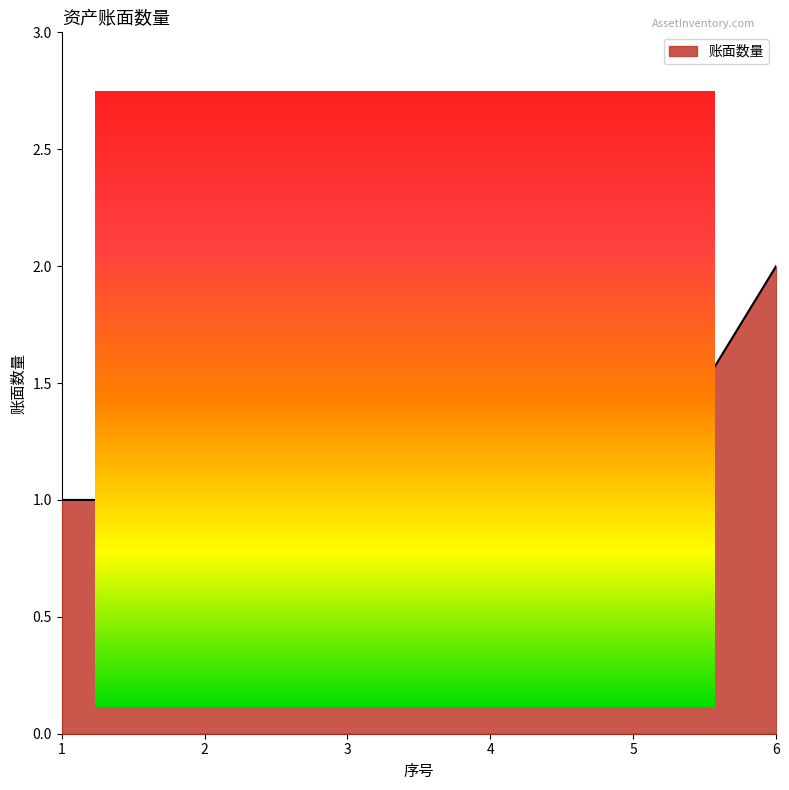

How many lines are shown in the chart?

1